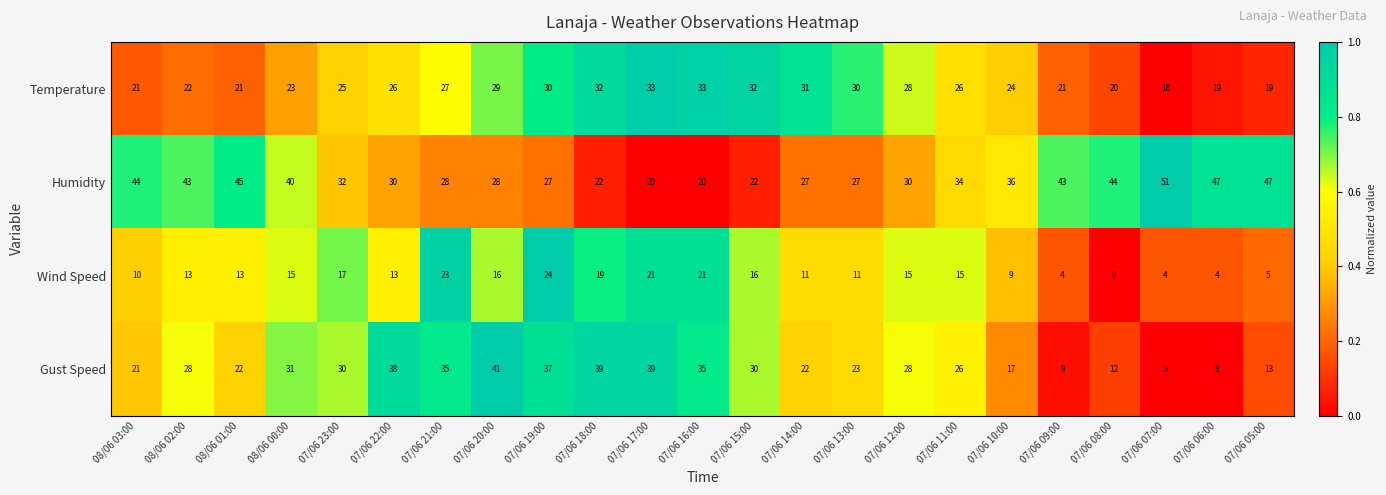

What is the average value of the Humidity series?

34